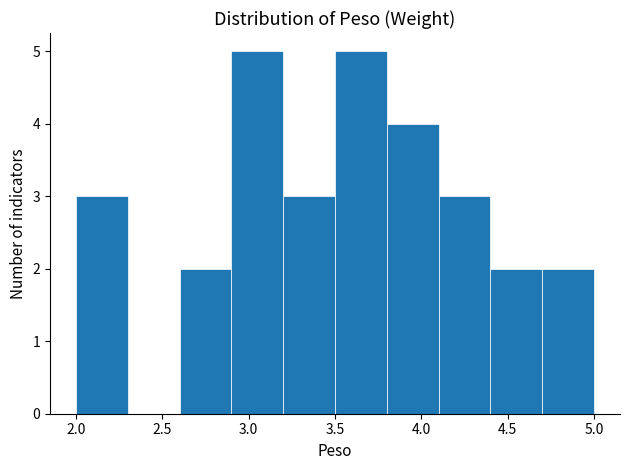

Reading left to right, transcribe this chart: for each bar, give the range it covers on the x-axis and its height. The values are not printed on the chart, so give them approximately, as read against the axis.

2.0 to 2.3: 3
2.3 to 2.6: 0
2.6 to 2.9: 2
2.9 to 3.2: 5
3.2 to 3.5: 3
3.5 to 3.8: 5
3.8 to 4.1: 4
4.1 to 4.4: 3
4.4 to 4.7: 2
4.7 to 5.0: 2